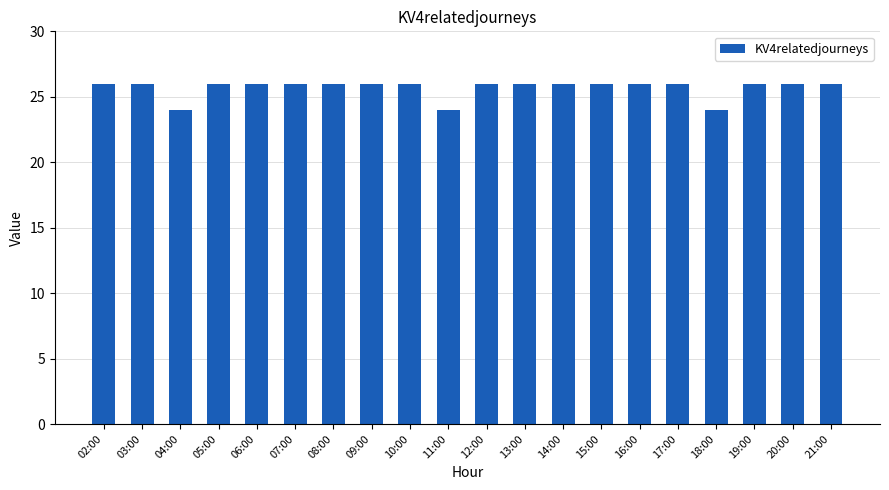

What is the label of the 13th bar from the left?

14:00